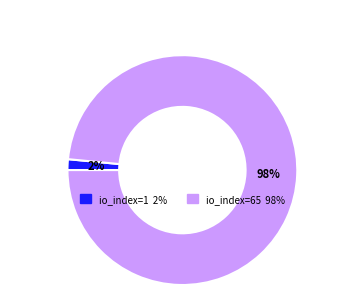

Rank the categories by value from lowest to highest.

io_index=1, io_index=65